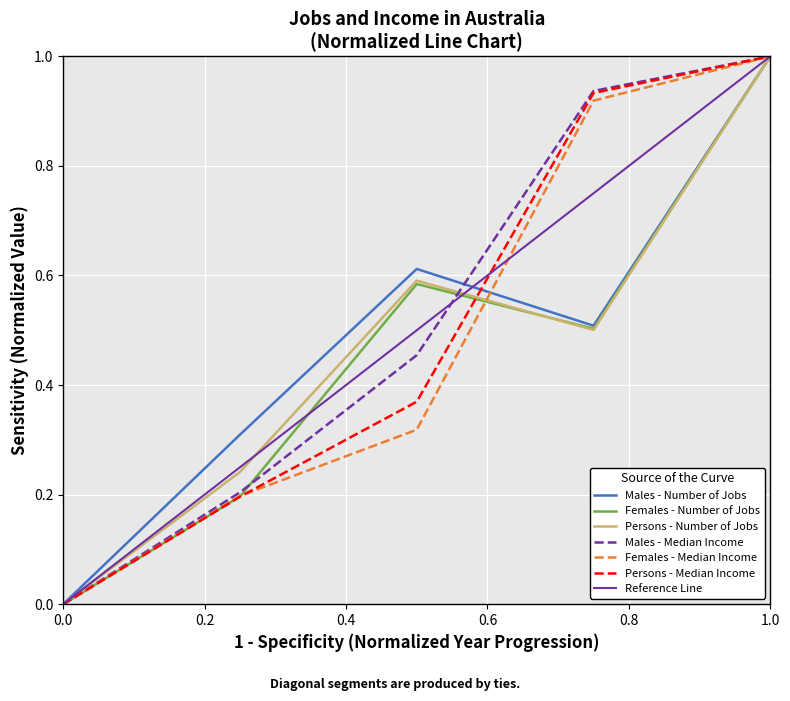

The Females - Median Income series shows 0.0 at 0.0. True or false?

True